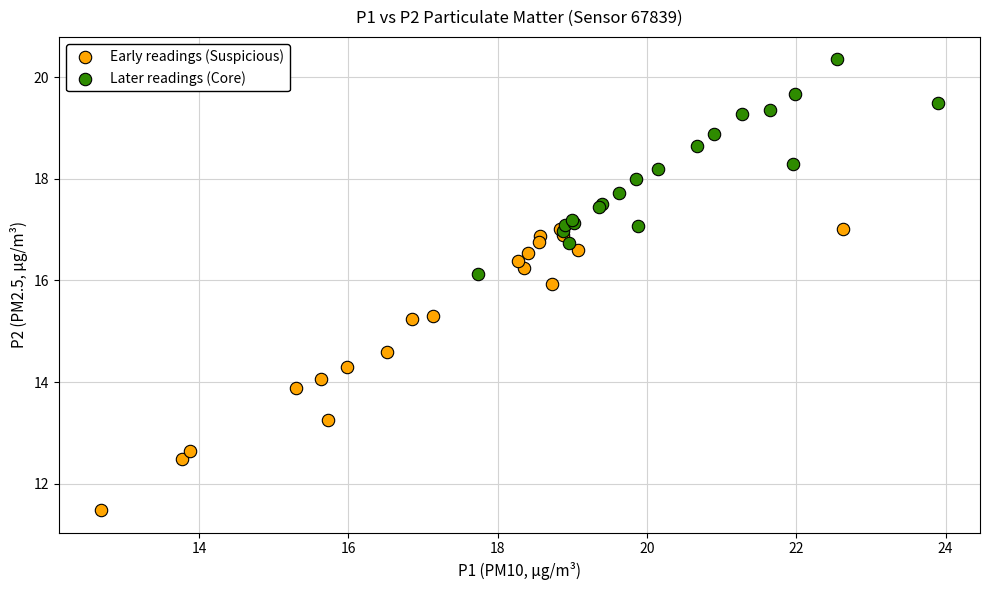

Which series contains the highest Y value?

Later readings (Core)